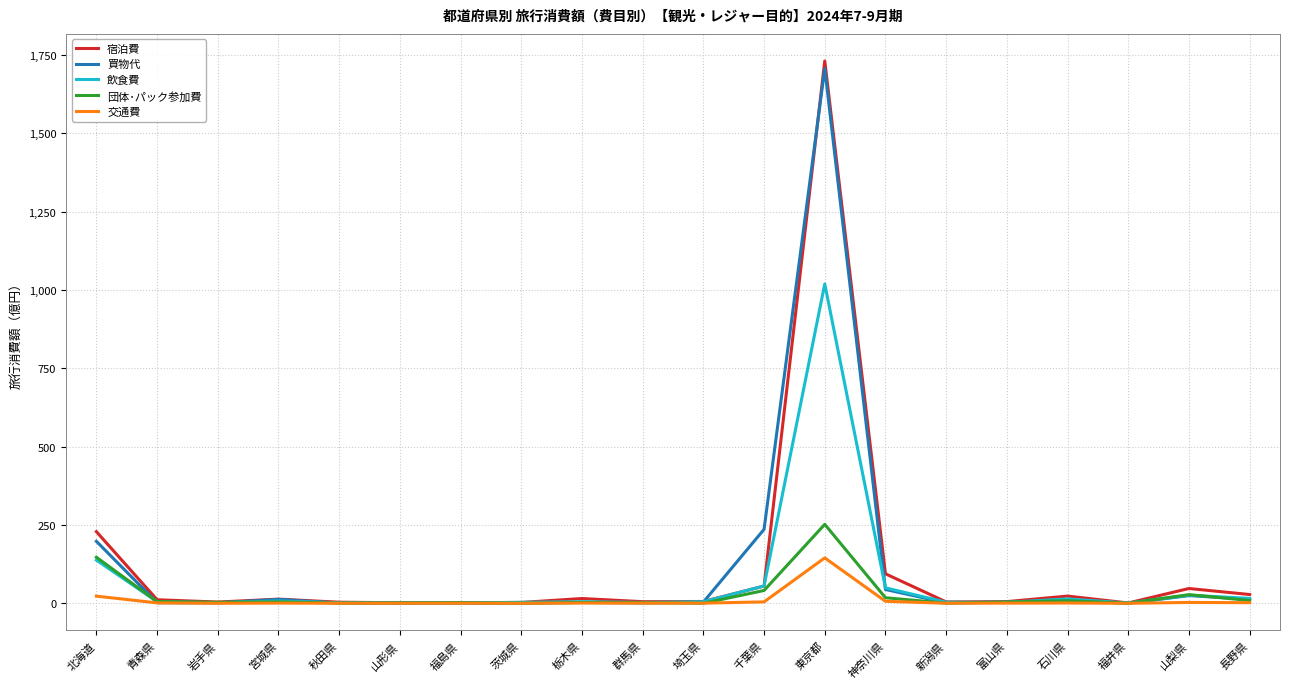

What is the maximum value for 宿泊費?

1730.3